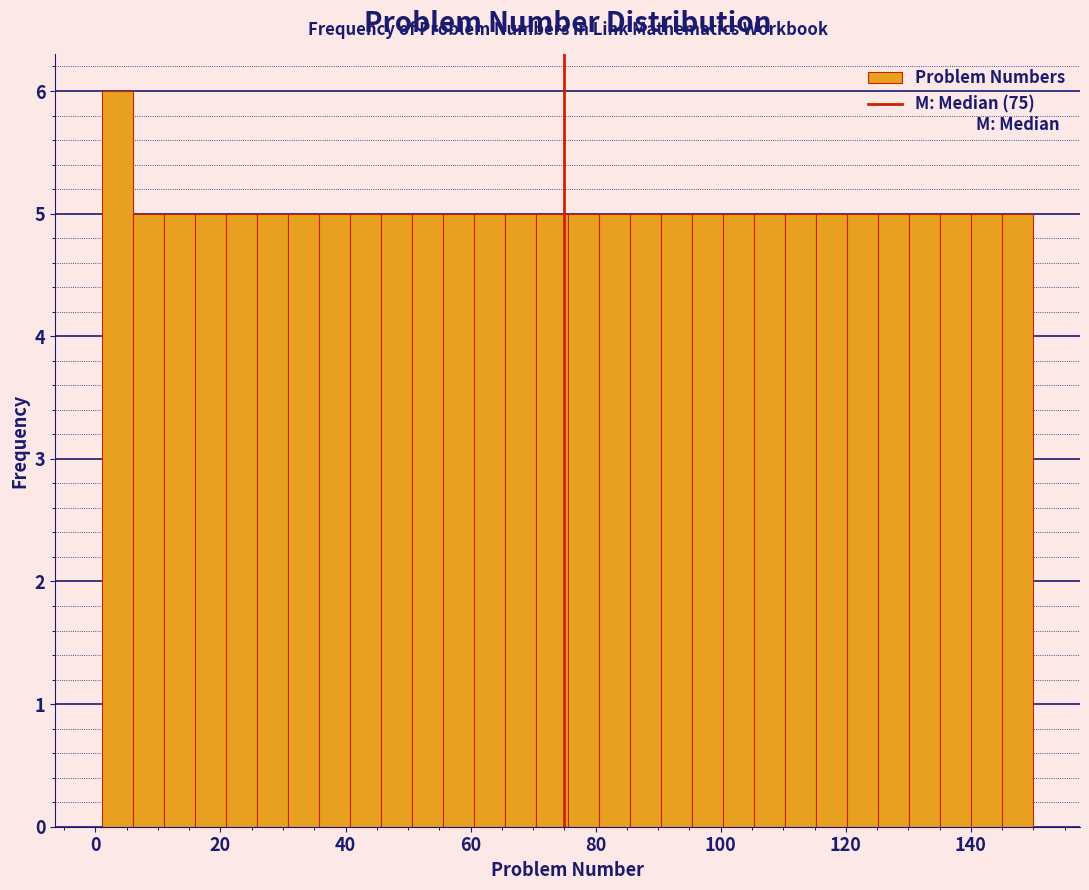

Around what value on the x-axis is the tallest bar? Give the approximate position of its centre, as read against the axis.

4